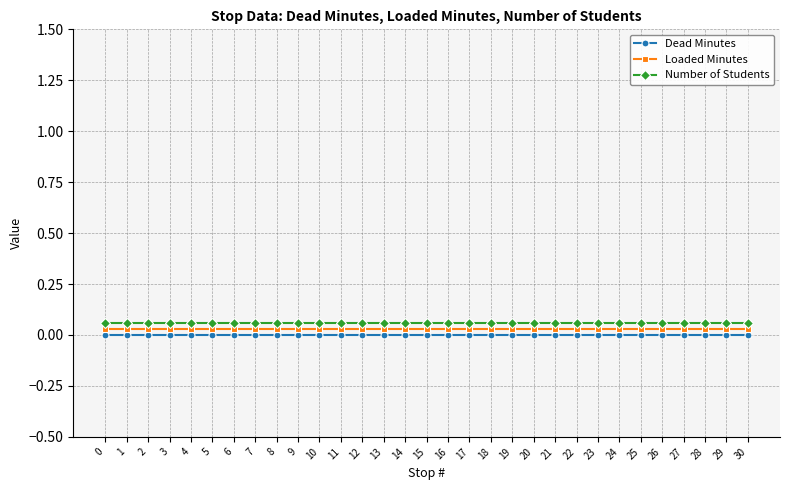

What are all the series names shown in the legend?

Dead Minutes, Loaded Minutes, Number of Students